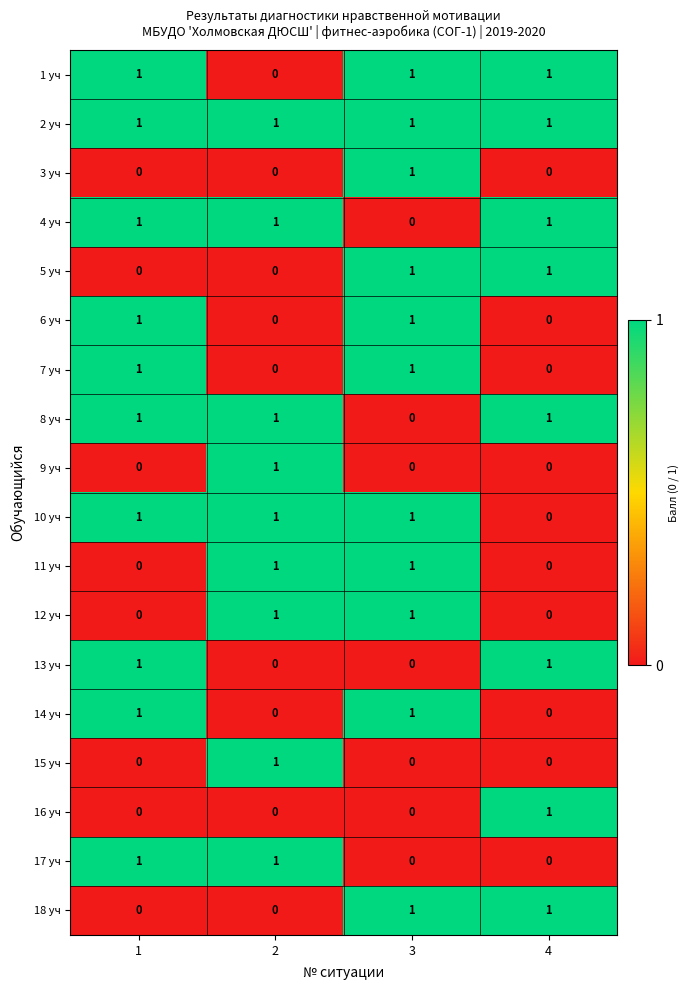

True or false: 2 уч has a value of 1 at 2.

True